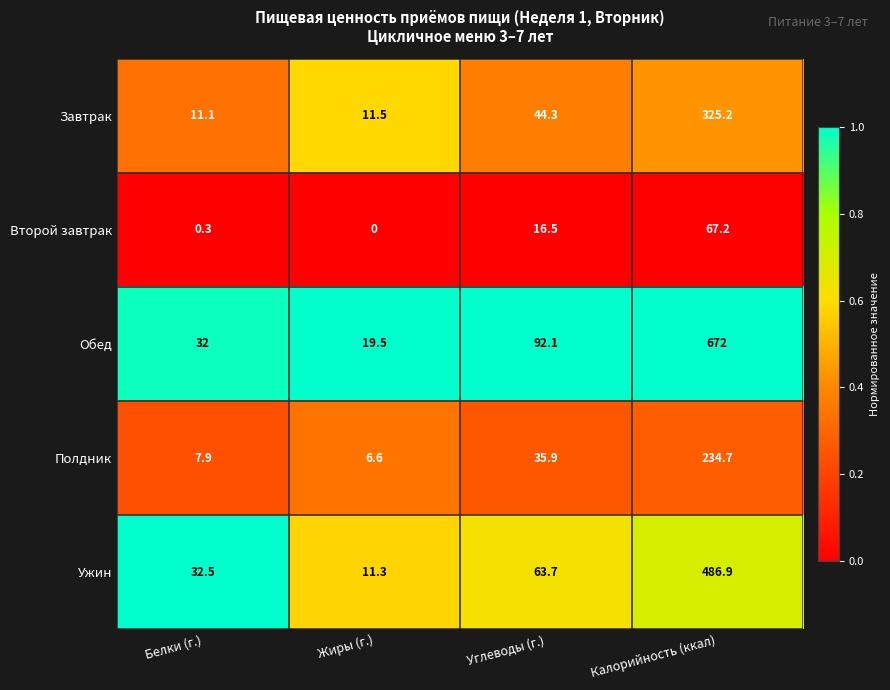

What is the lowest value of the Ужин series?

11.3